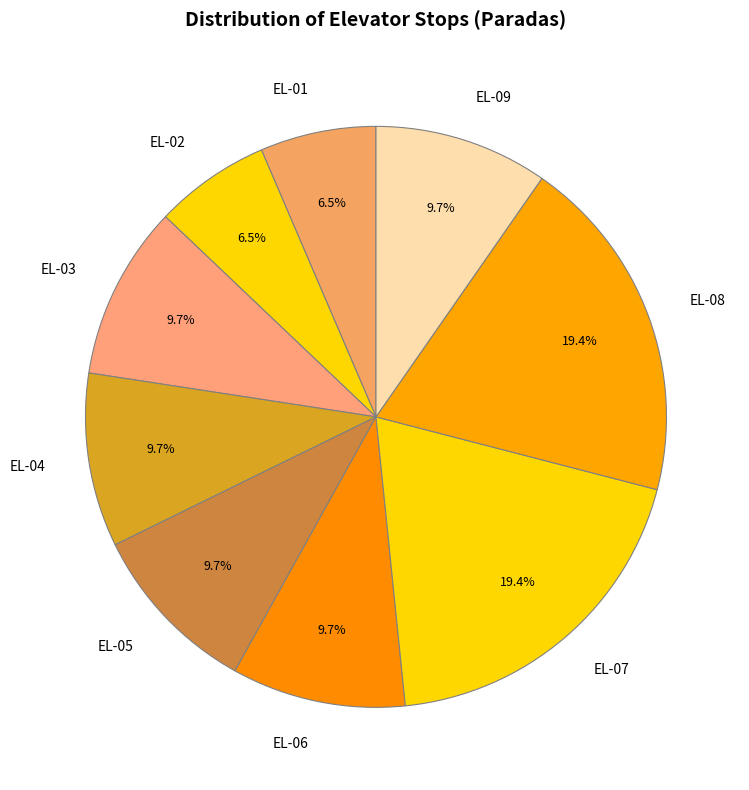

What percentage is NOT represented by EL-04?

90.3%